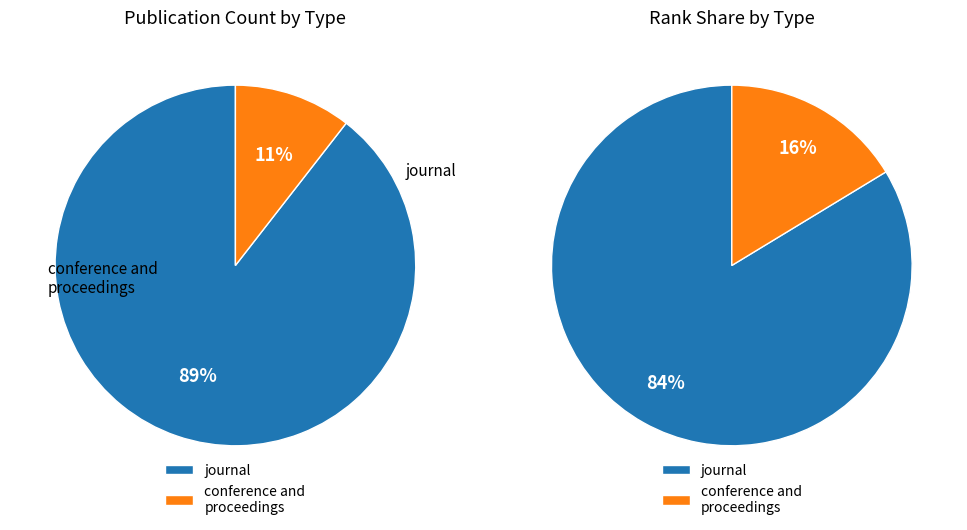

How many slices are in this pie chart?

2